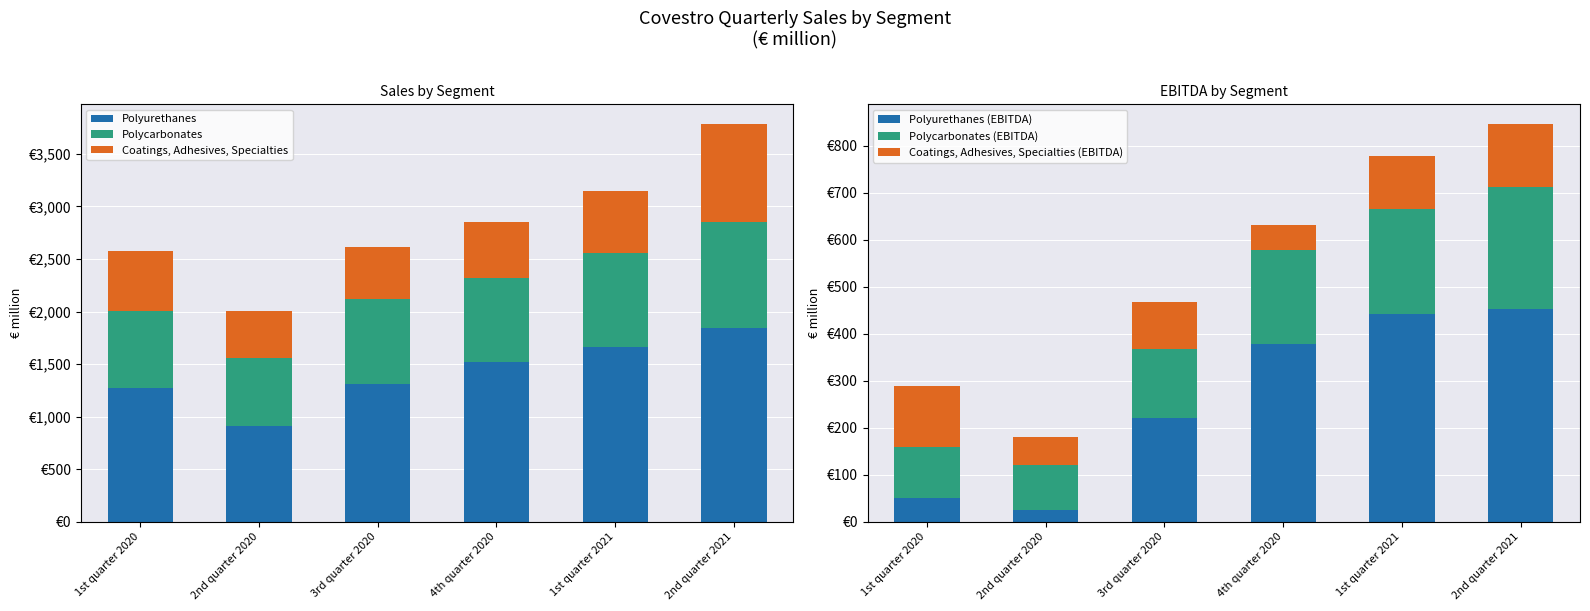

Reading right to left, transcribe all the data shown in this chart.

Polyurethanes: 1841	1665	1519	1315	913	1274
Polycarbonates: 1015	889	803	801	648	733
Coatings, Adhesives, Specialties: 926	595	529	495	443	572
Polyurethanes (EBITDA): 452	443	379	220	24	50
Polycarbonates (EBITDA): 260	222	200	148	96	109
Coatings, Adhesives, Specialties (EBITDA): 134	114	52	99	60	130